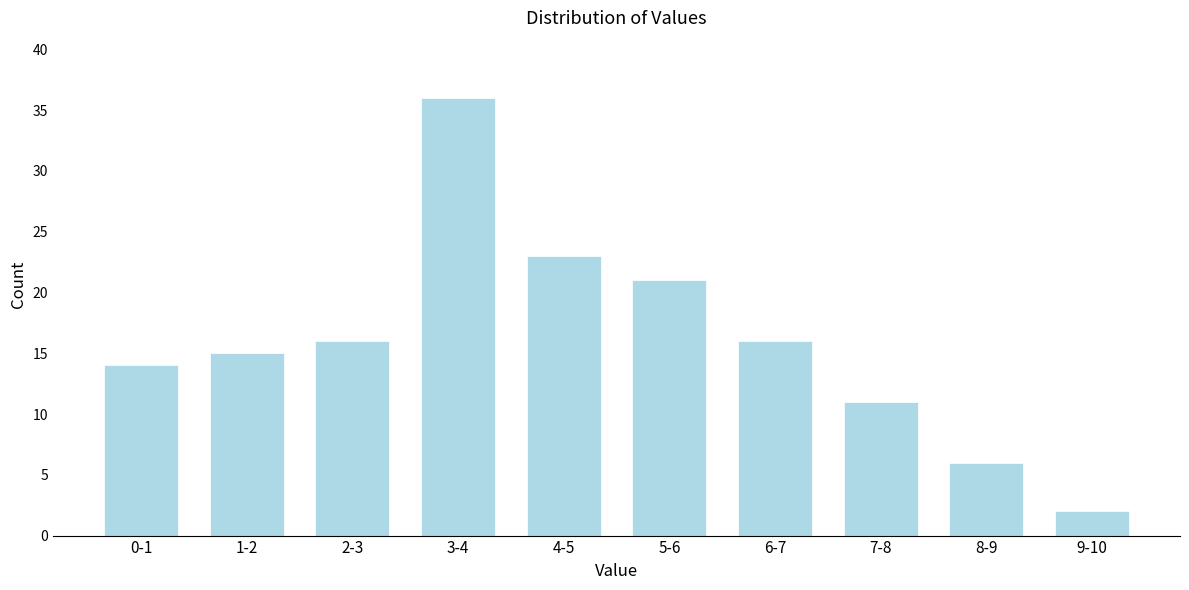

Reading left to right, list all the values displayed in this chart.

14	15	16	36	23	21	16	11	6	2